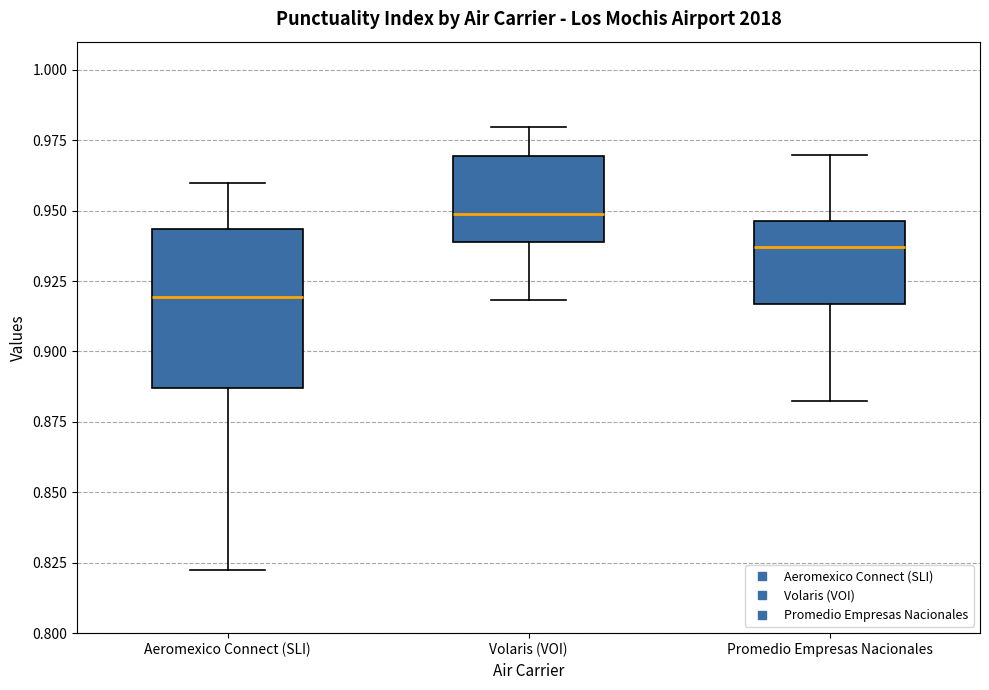

Reading left to right, read every box against the y-axis: the position of its median line, the range the box covers, and the ends of its whiskers. The values are not printed on the chart, so give them approximately, as read against the axis.

Aeromexico Connect (SLI): median 0.920, box 0.885 to 0.945, whiskers 0.825 to 0.960
Volaris (VOI): median 0.950, box 0.940 to 0.970, whiskers 0.920 to 0.980
Promedio Empresas Nacionales: median 0.935, box 0.915 to 0.945, whiskers 0.885 to 0.970